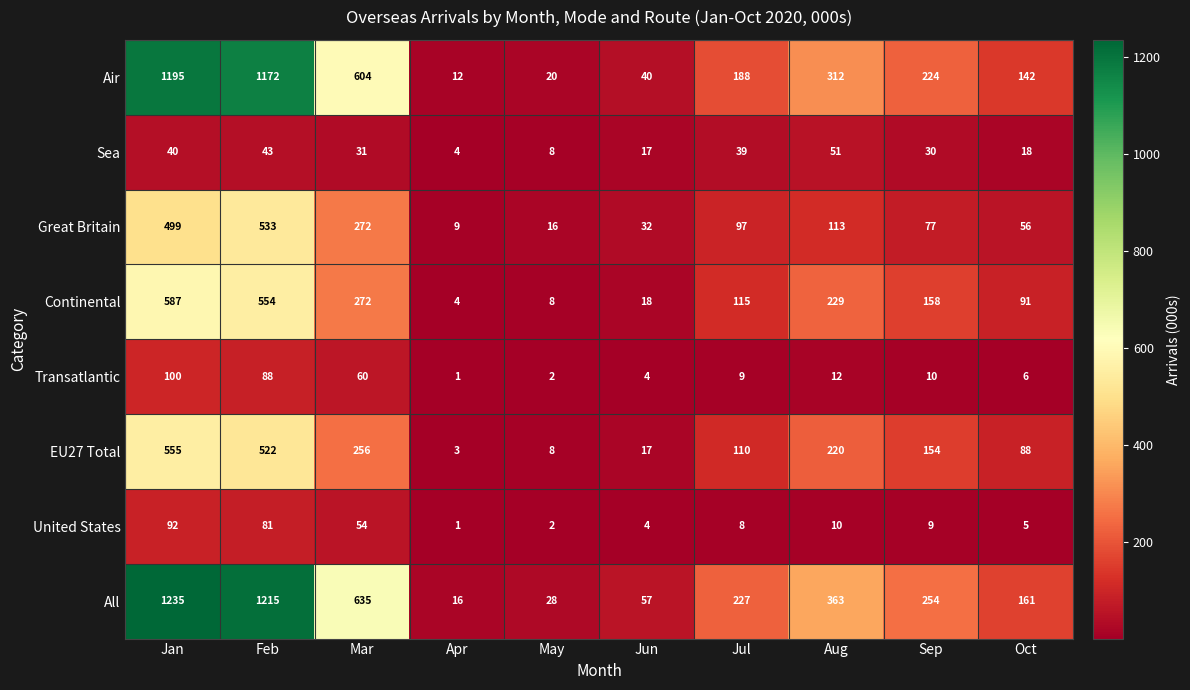

Which series has the largest total across all categories?

All